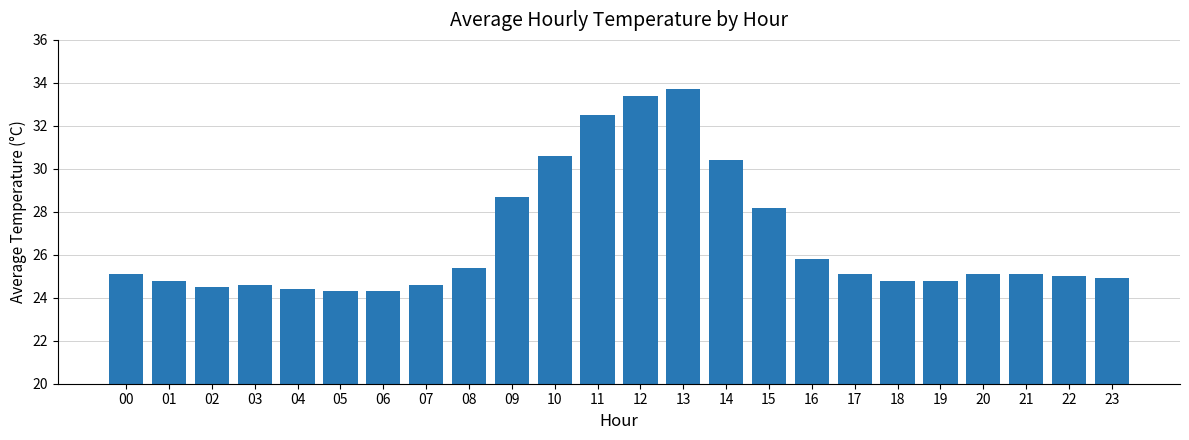

What is the value of the 24th bar from the left?

24.9